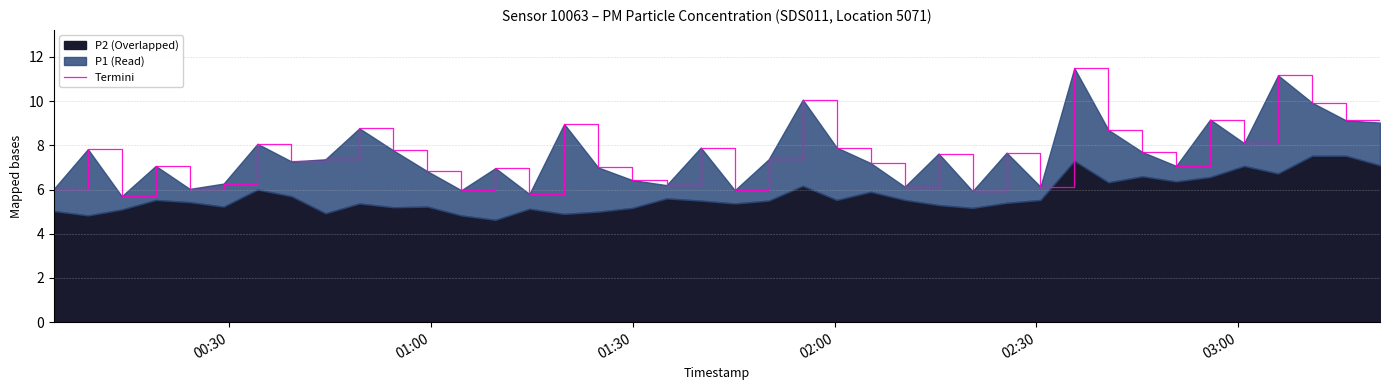

The chart shows a value of 11.5 at 16. True or false?

False